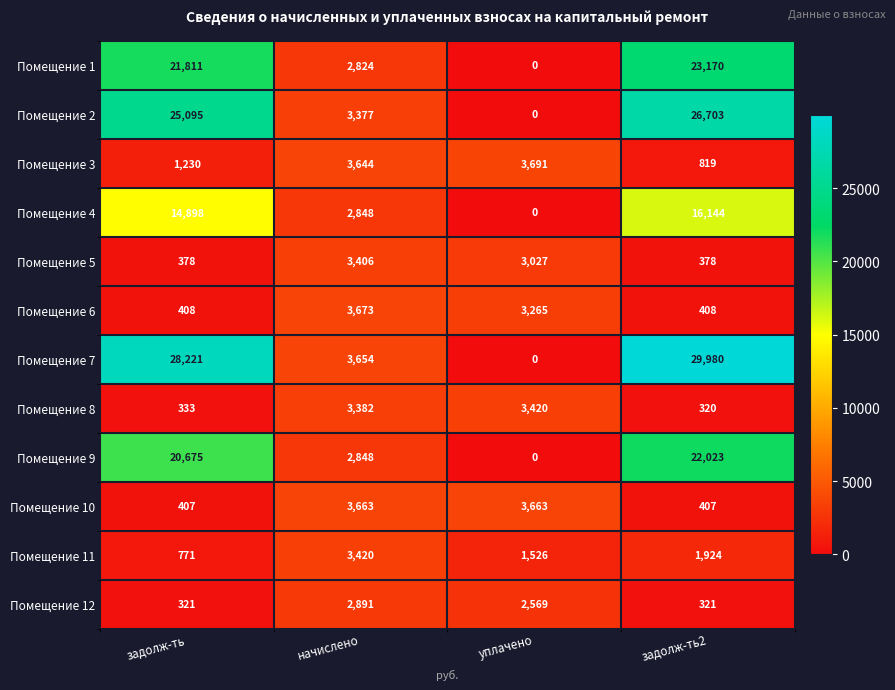

Where does the Помещение 6 series first go above 3265?

начислено